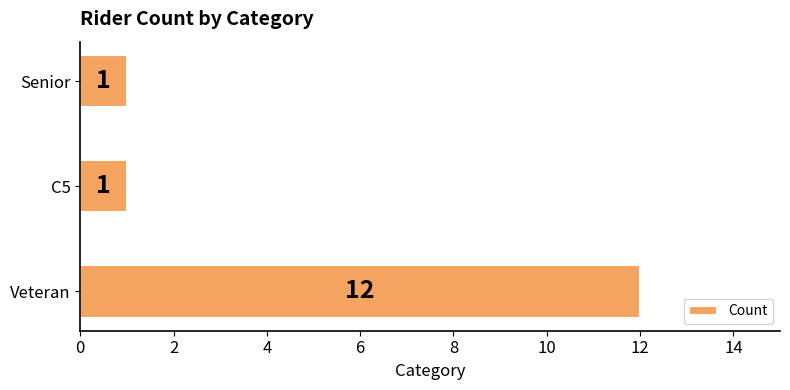

Between C5 and Veteran, which is larger?

Veteran